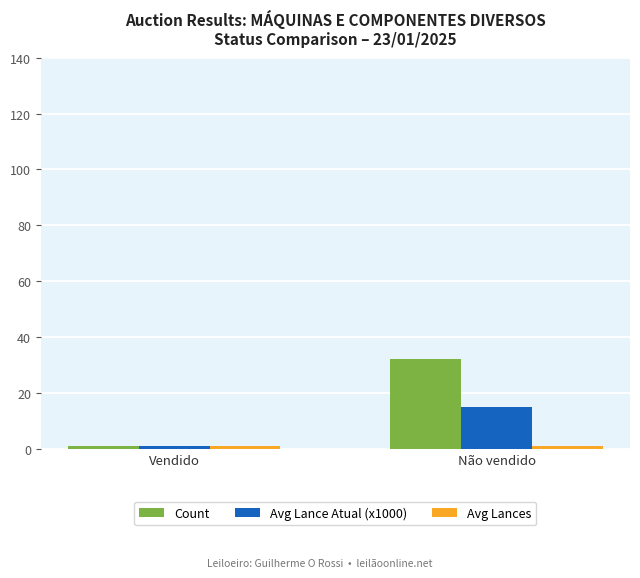

The value of Count at Não vendido is 54.7. True or false?

False